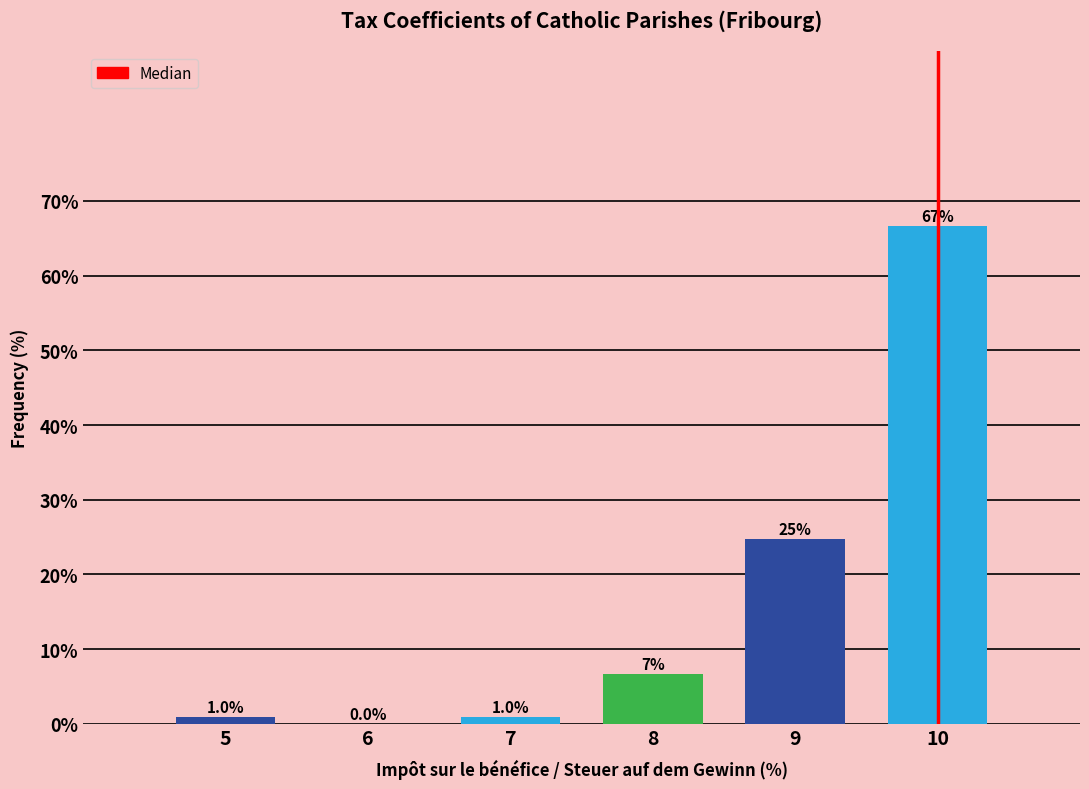

Reading left to right, list all the values displayed in this chart.

5=1.0	6=0.0	7=1.0	8=6.7	9=24.8	10=66.7